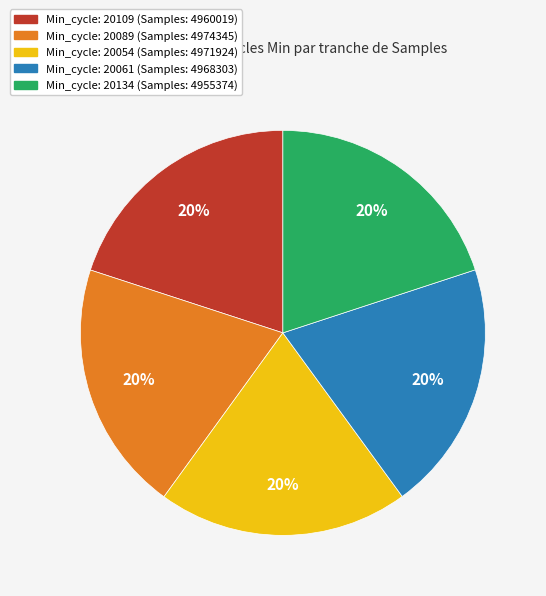

Is there any slice that represents more than half of the pie?

No